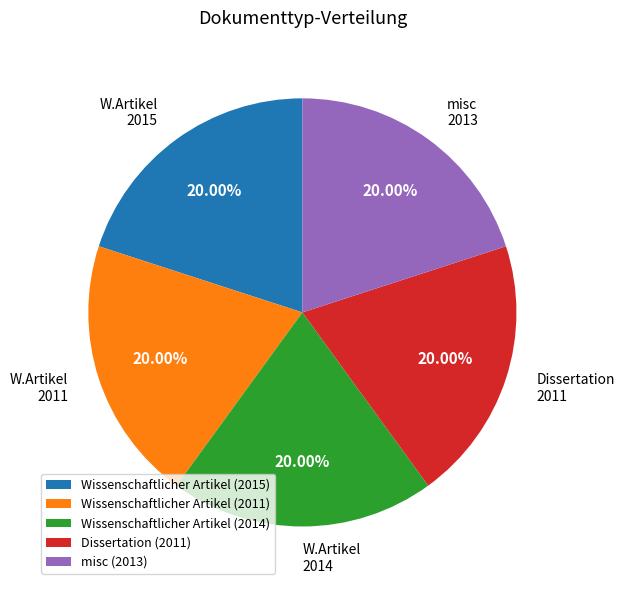

Is there any slice that represents more than half of the pie?

No